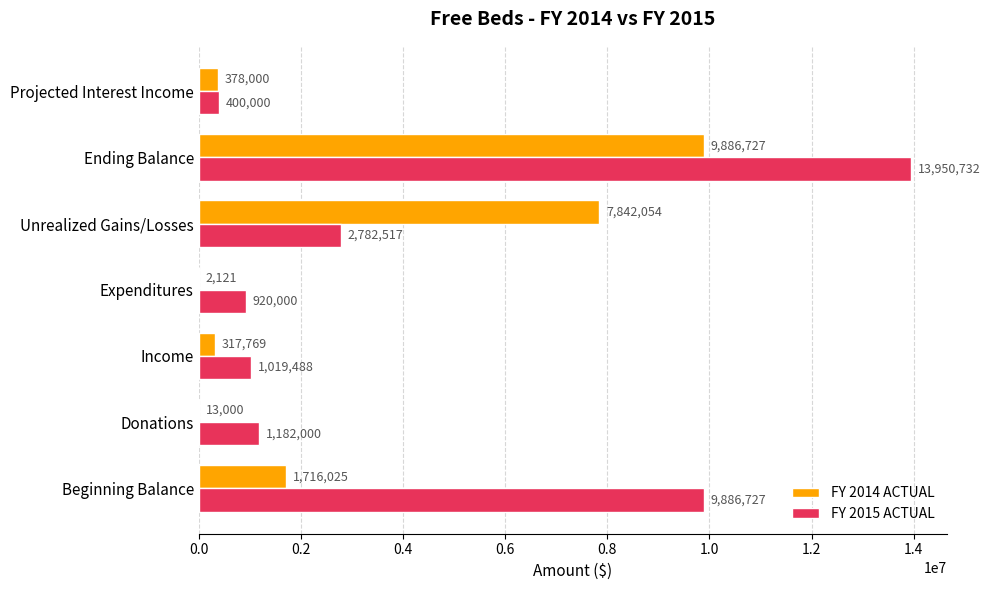

Which series changed the most between Income and Unrealized Gains/Losses?

FY 2014 ACTUAL